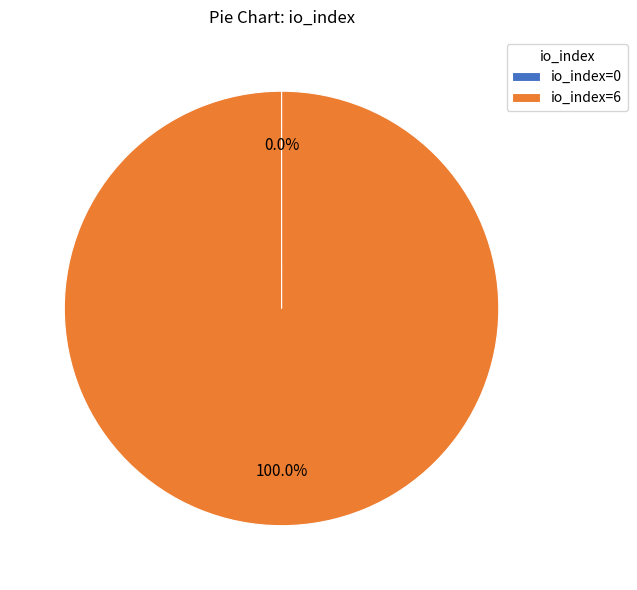

To the nearest percent, what is the average slice percentage?

50%